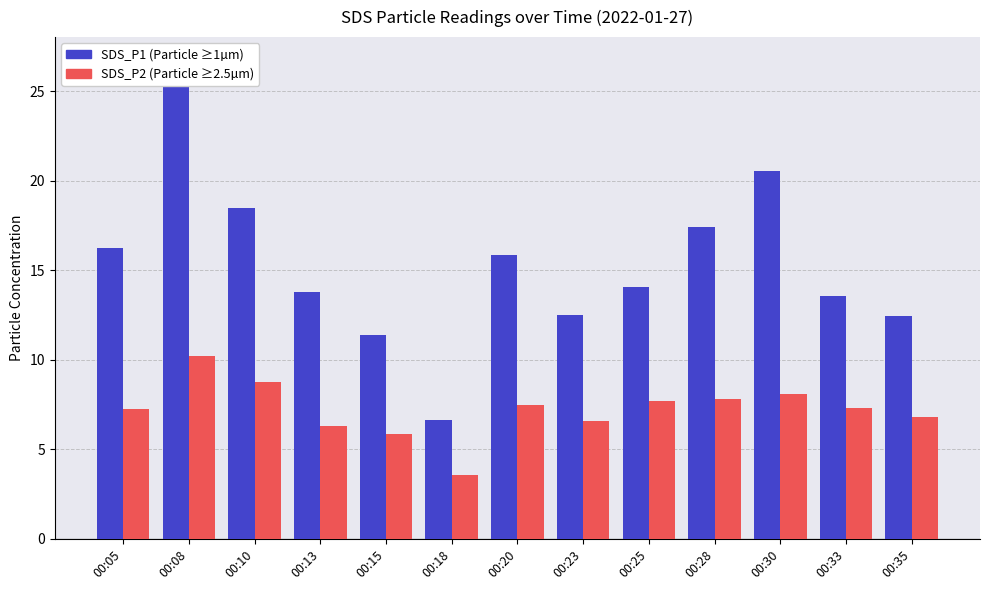

How many data points does each series have?

13